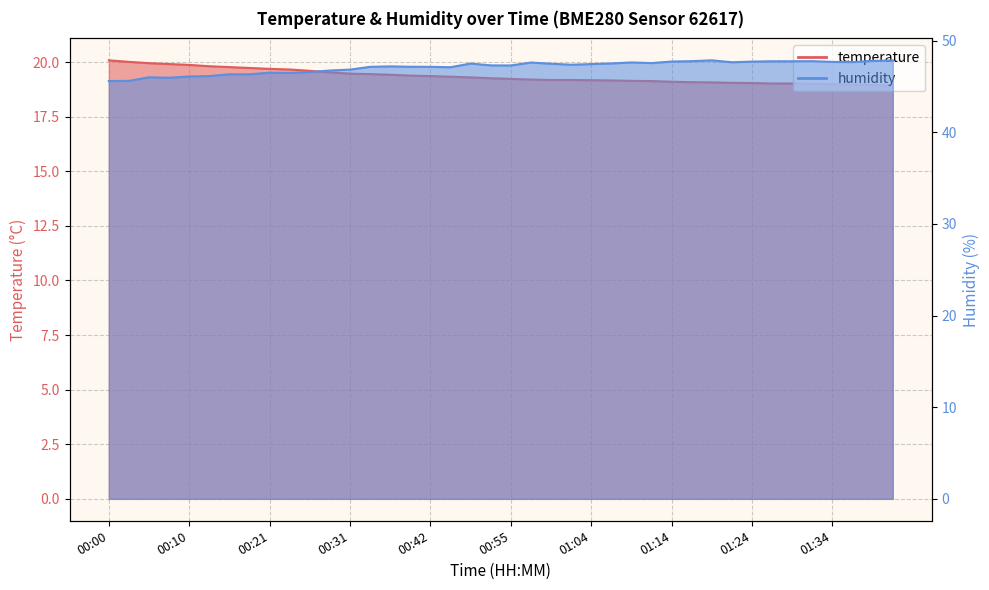

Which has a higher value, 00:08 or 00:03?

00:03